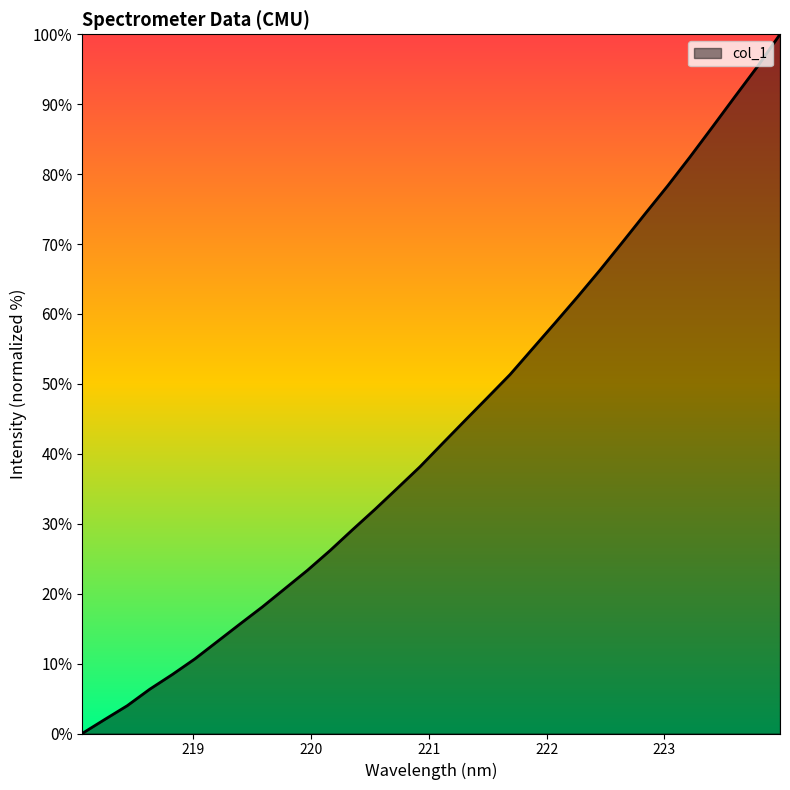

What is the greatest value displayed?

100.0